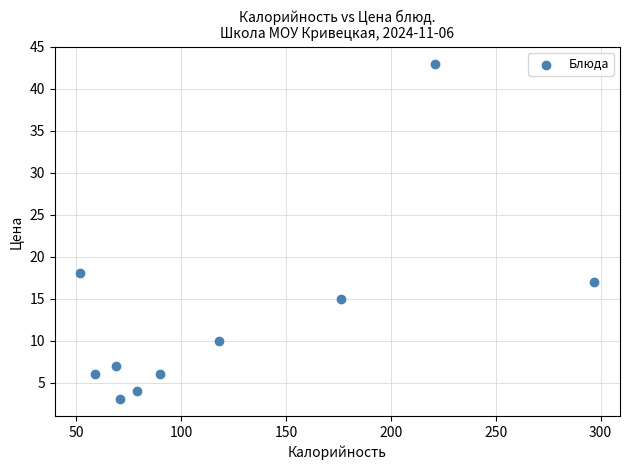

What is the average X value?

123